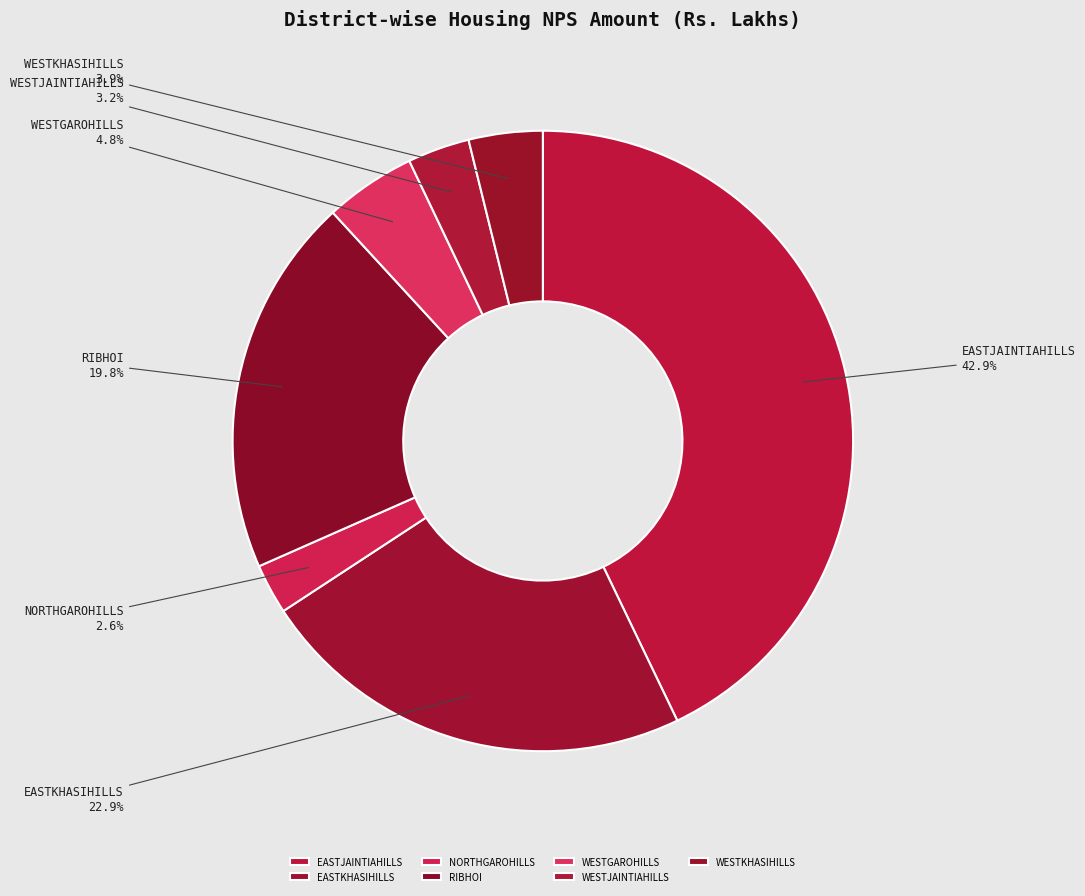

How many segments does this pie chart have?

7